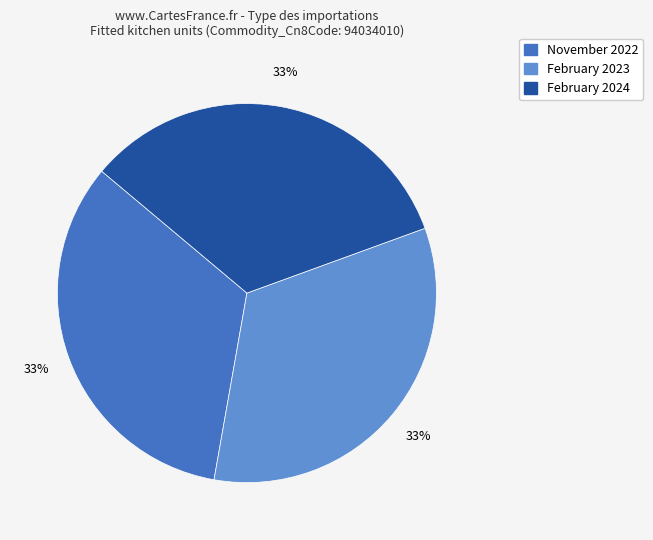

Do February 2024 and February 2023 together represent more than half of the pie?

Yes